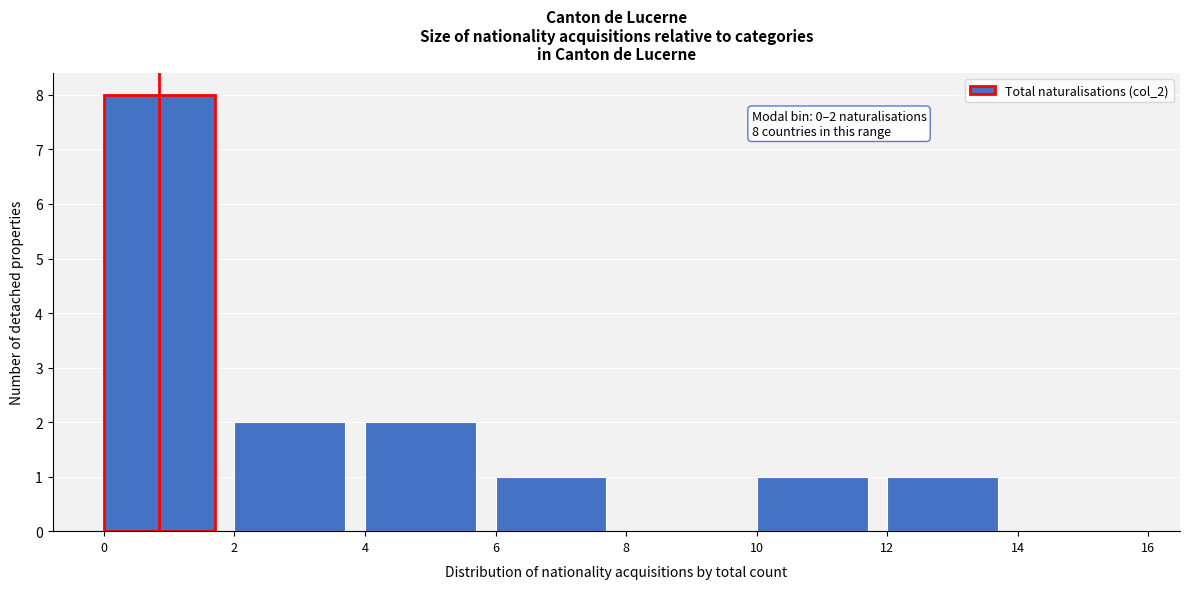

Which range on the x-axis has the tallest bar?

0 to 2